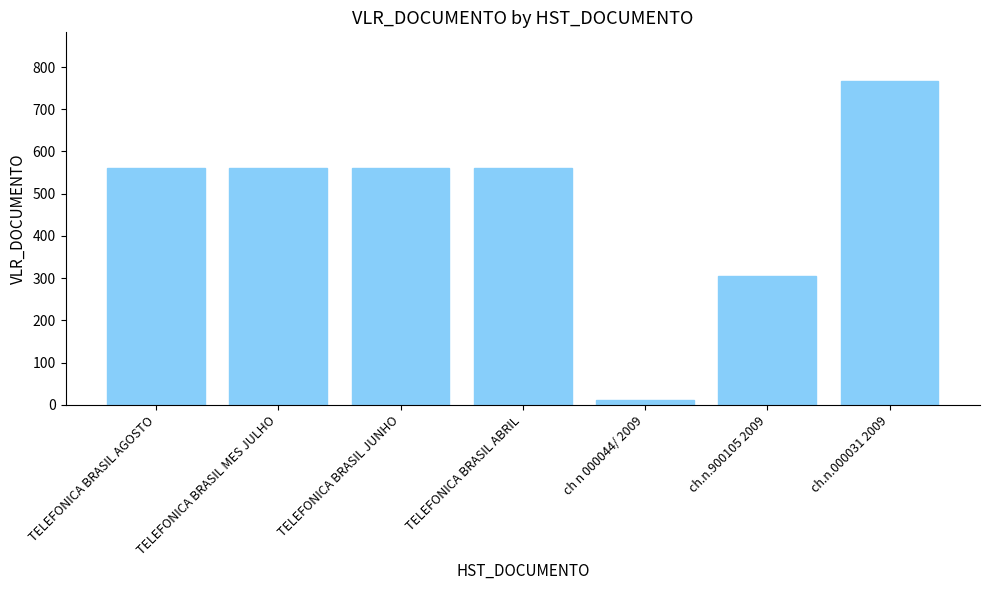

How many bars are there in total?

7